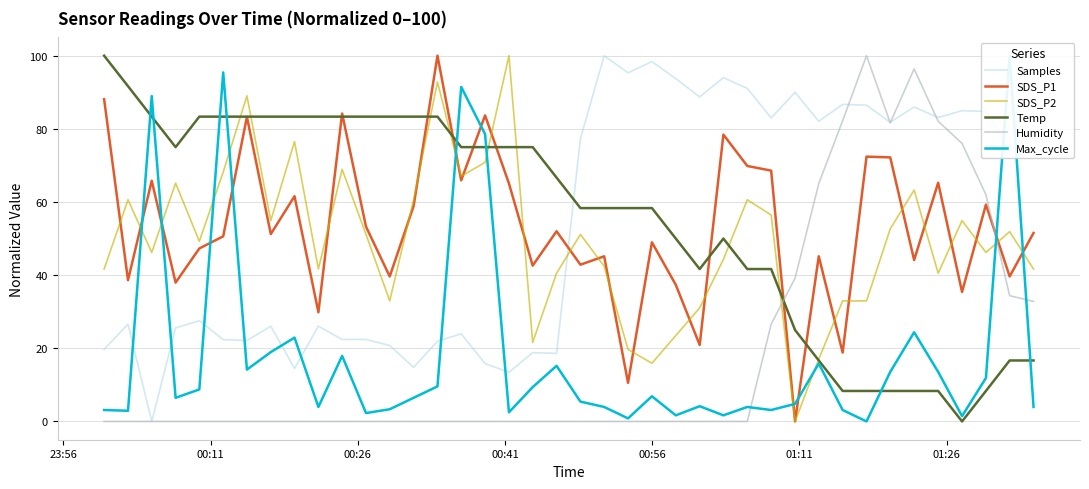

Which series has the largest range (max minus min)?

Samples